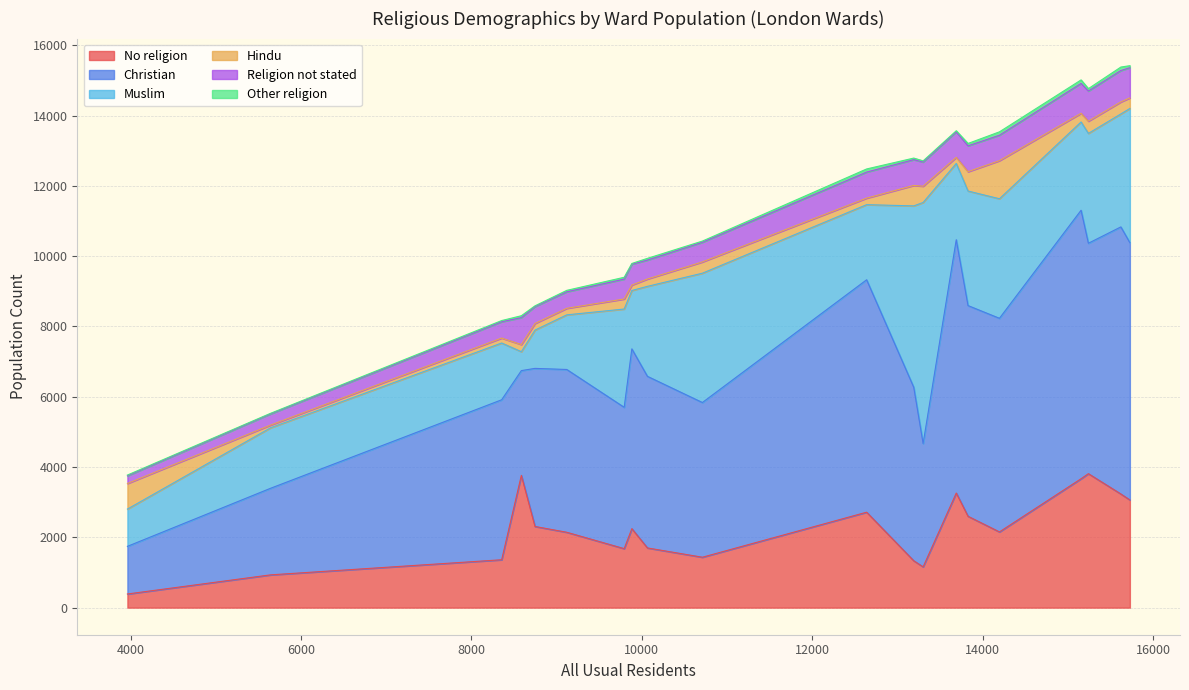

What is the minimum value for No religion?

388